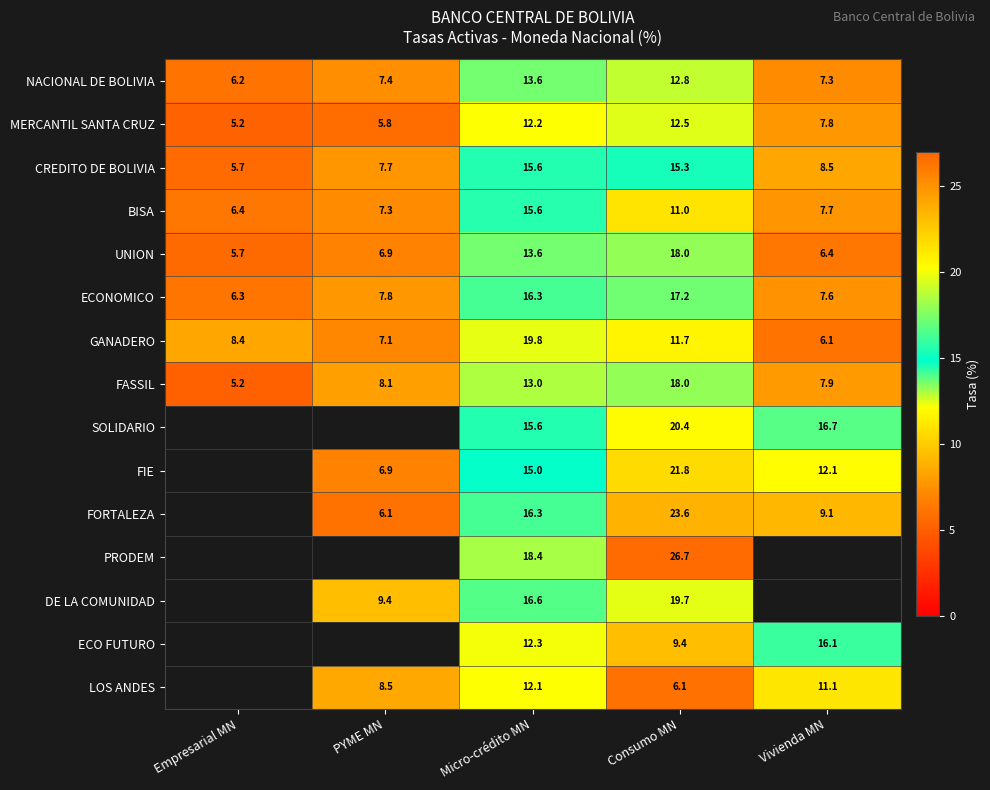

The value of MERCANTIL SANTA CRUZ at PYME MN is 5.8. True or false?

True